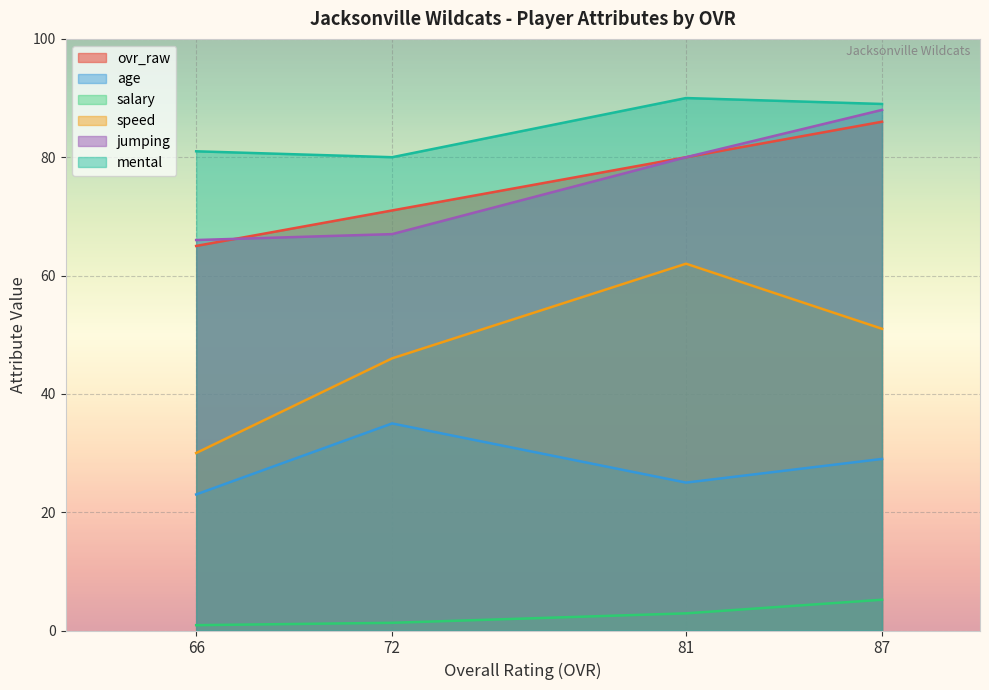

Which label corresponds to the smallest value in the chart?

66